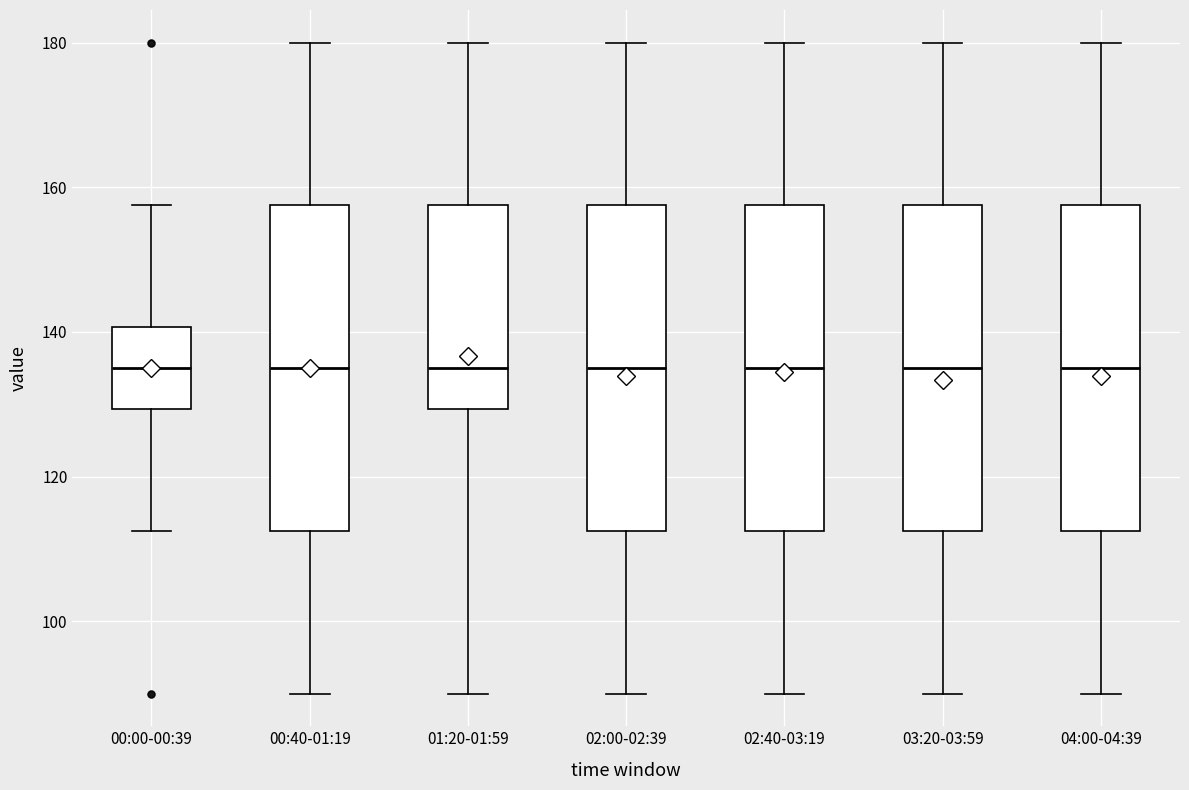

Reading left to right, transcribe this box plot: for each box, give where its median line is, the range the box spans, and where its two whiskers end, as read against the y-axis. The values are not printed on the chart, so give them approximately, as read against the axis.

00:00-00:39: median 136, box 130 to 140, whiskers 112 to 158
00:40-01:19: median 136, box 112 to 158, whiskers 90 to 180
01:20-01:59: median 136, box 130 to 158, whiskers 90 to 180
02:00-02:39: median 136, box 112 to 158, whiskers 90 to 180
02:40-03:19: median 136, box 112 to 158, whiskers 90 to 180
03:20-03:59: median 136, box 112 to 158, whiskers 90 to 180
04:00-04:39: median 136, box 112 to 158, whiskers 90 to 180